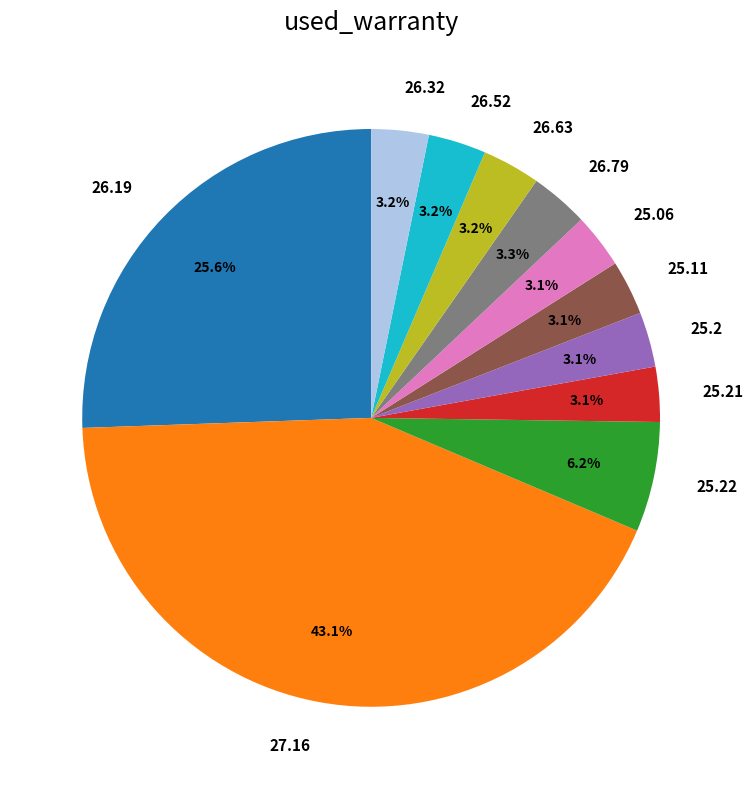

What percentage is NOT represented by 25.11?

96.9%